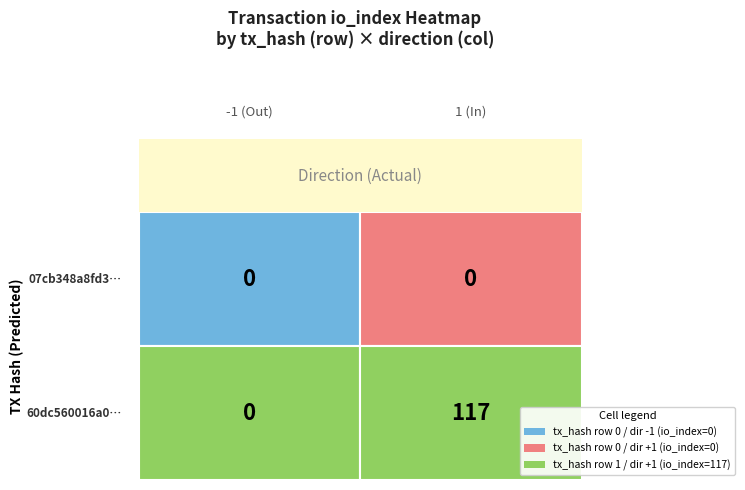

At which category is the sum across all series the highest?

direction_1